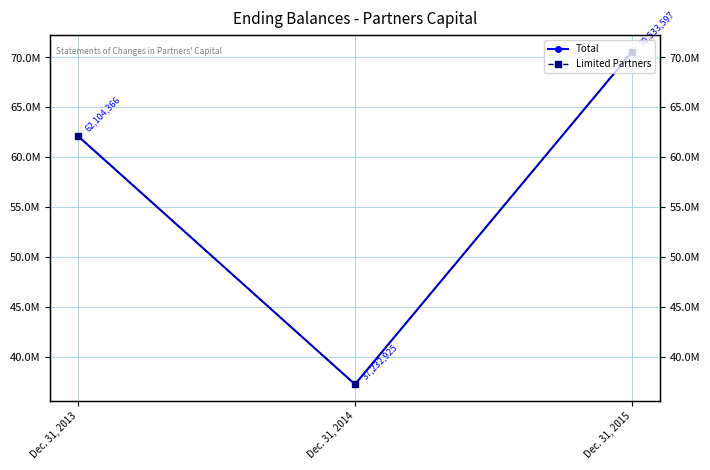

Which series has the largest total across all categories?

Total